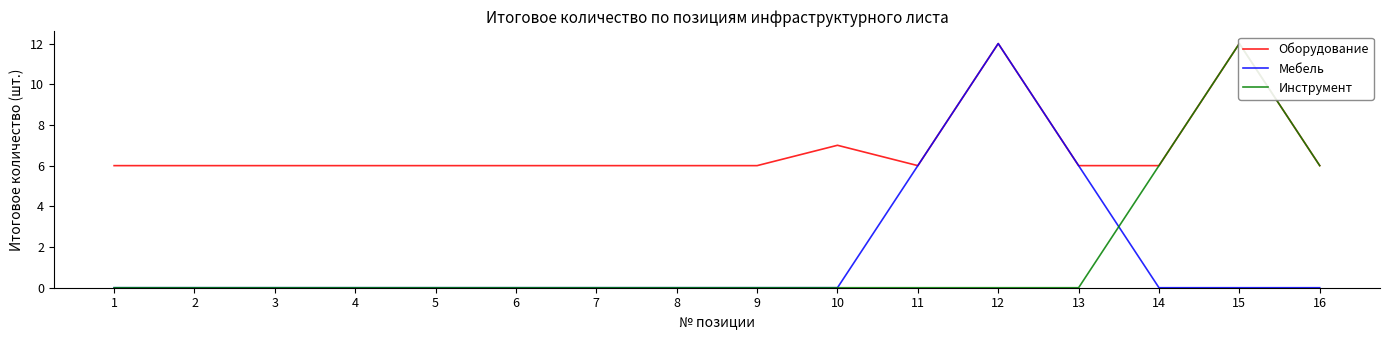

The Мебель series shows 6 at 13. True or false?

True